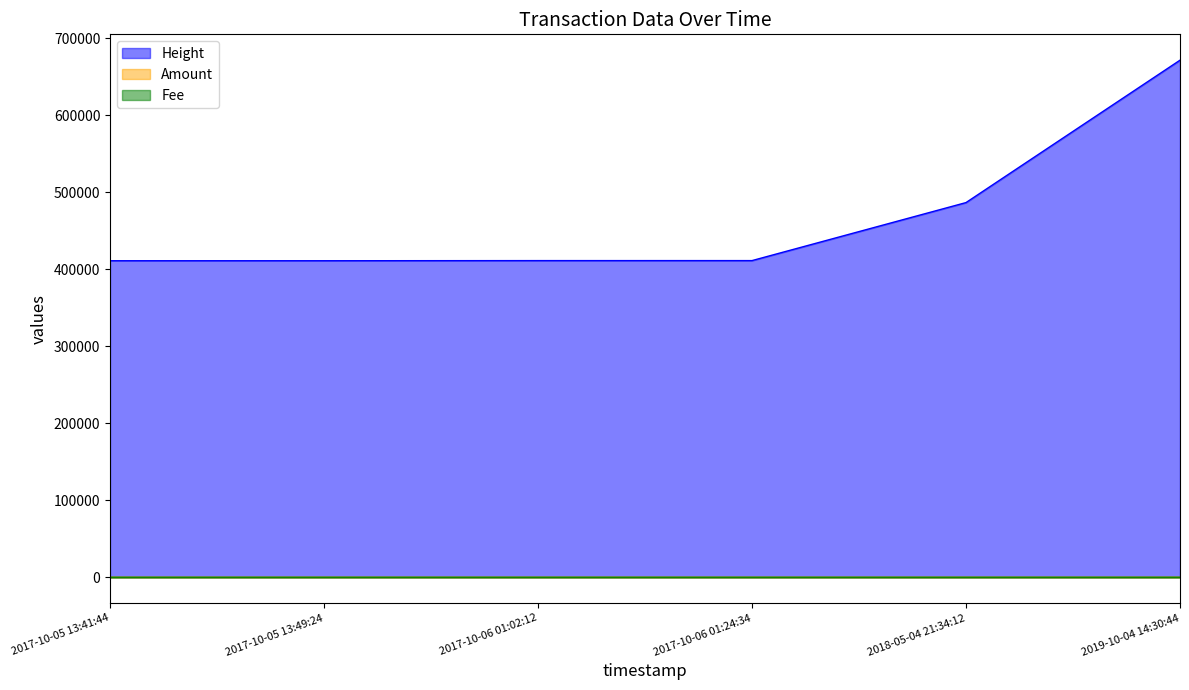

Where does the Amount series first go above 1?

2017-10-06 01:02:12